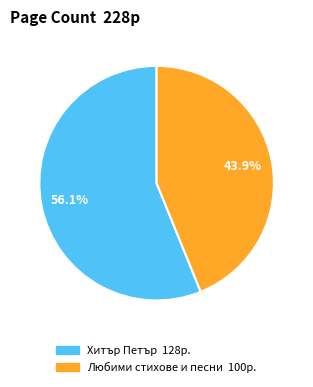

Count the number of slices in the pie.

2